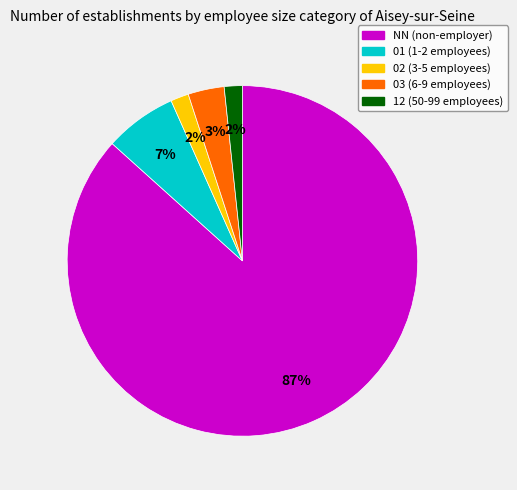

Which has a higher value, 02 or NN?

NN